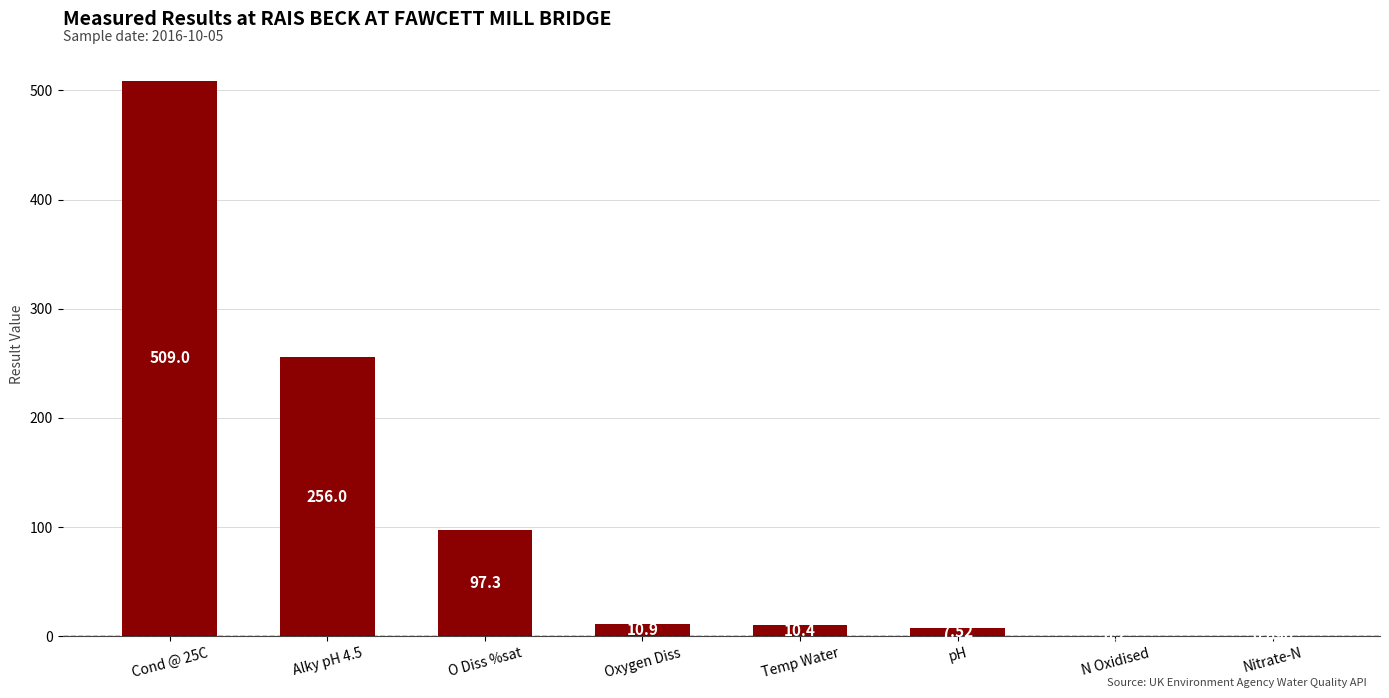

Which has a higher value, O Diss %sat or N Oxidised?

O Diss %sat